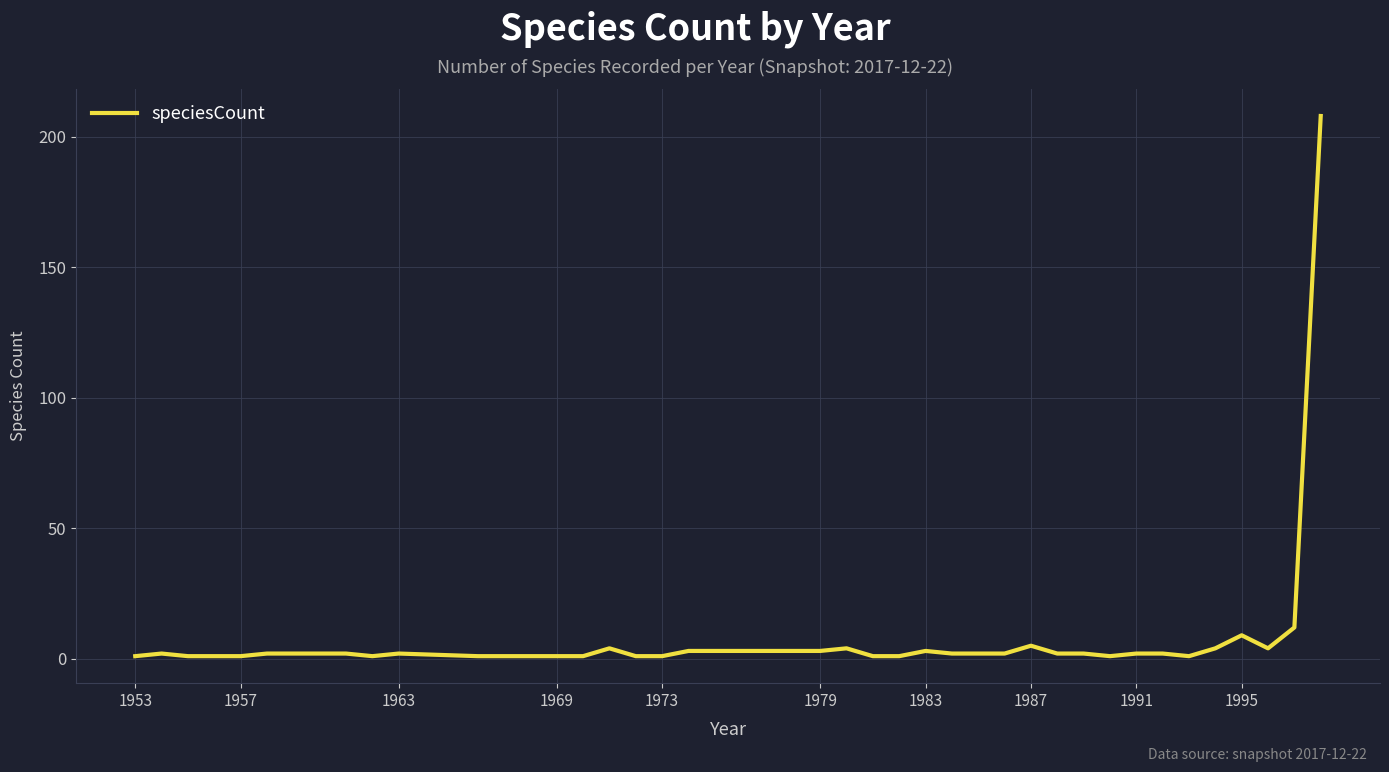

What is the difference between the maximum and minimum values?

207